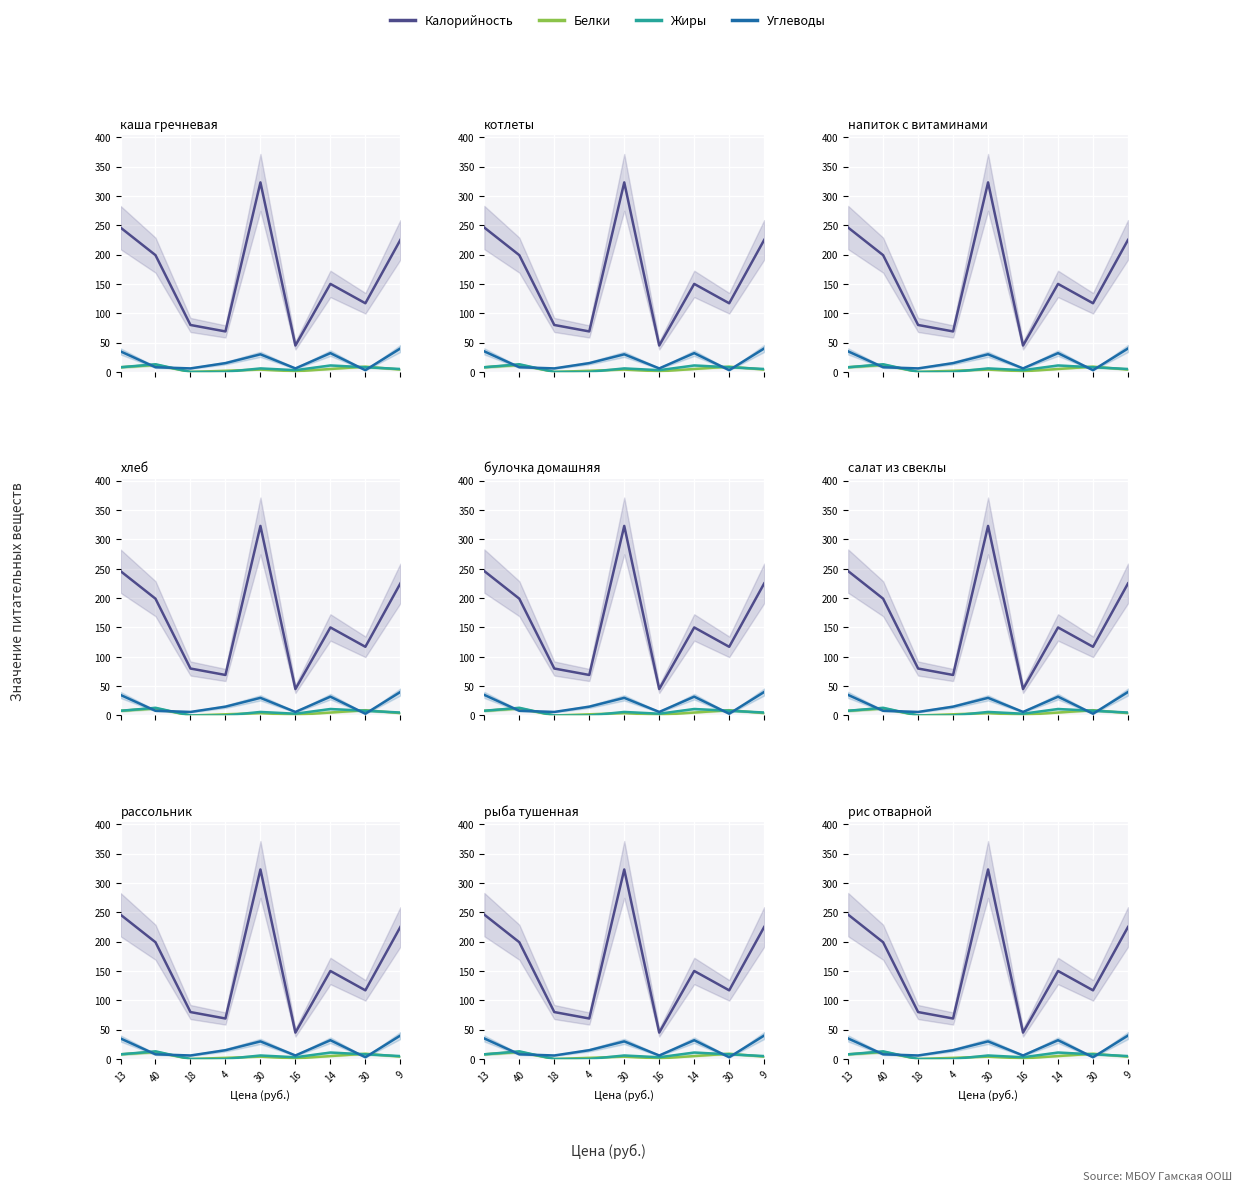

Which series has the largest total across all categories?

Калорийность